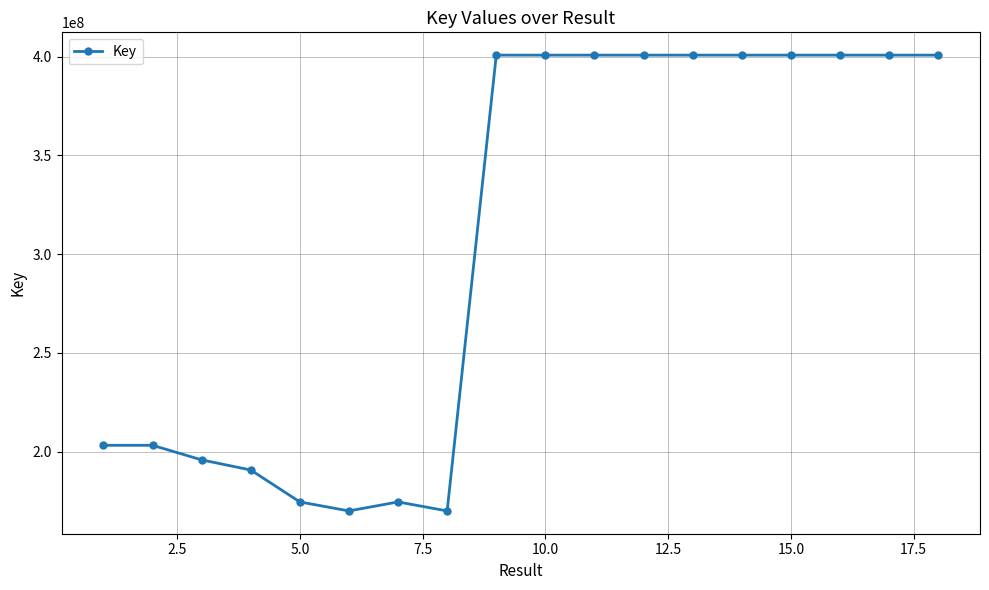

What is the value of the 3rd point from the left?

195912507